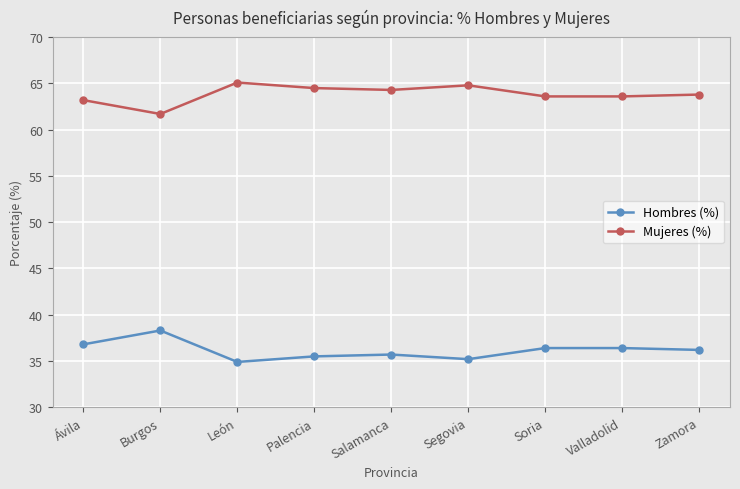

True or false: Mujeres (%) has more than 1 interior local peaks.

True